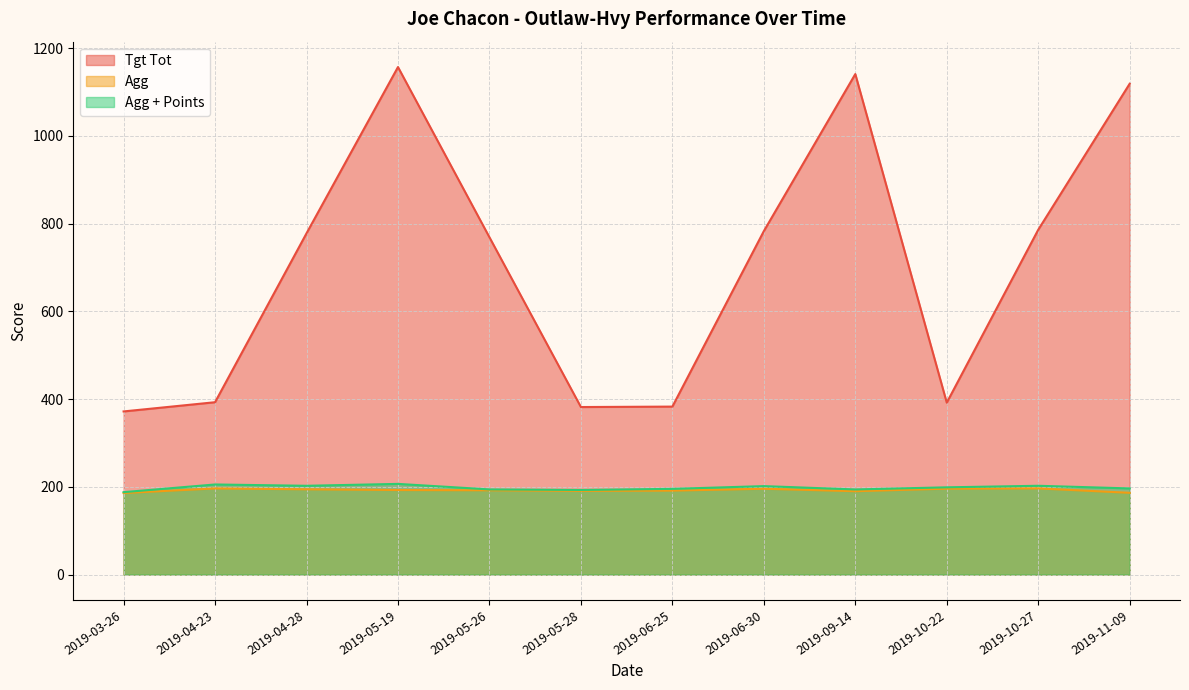

Where does the Tgt Tot series first go above 778?

2019-05-19